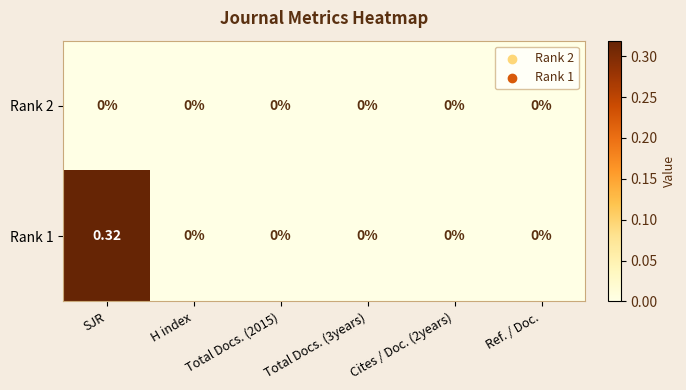

At which category does the chart reach its peak across all series?

SJR